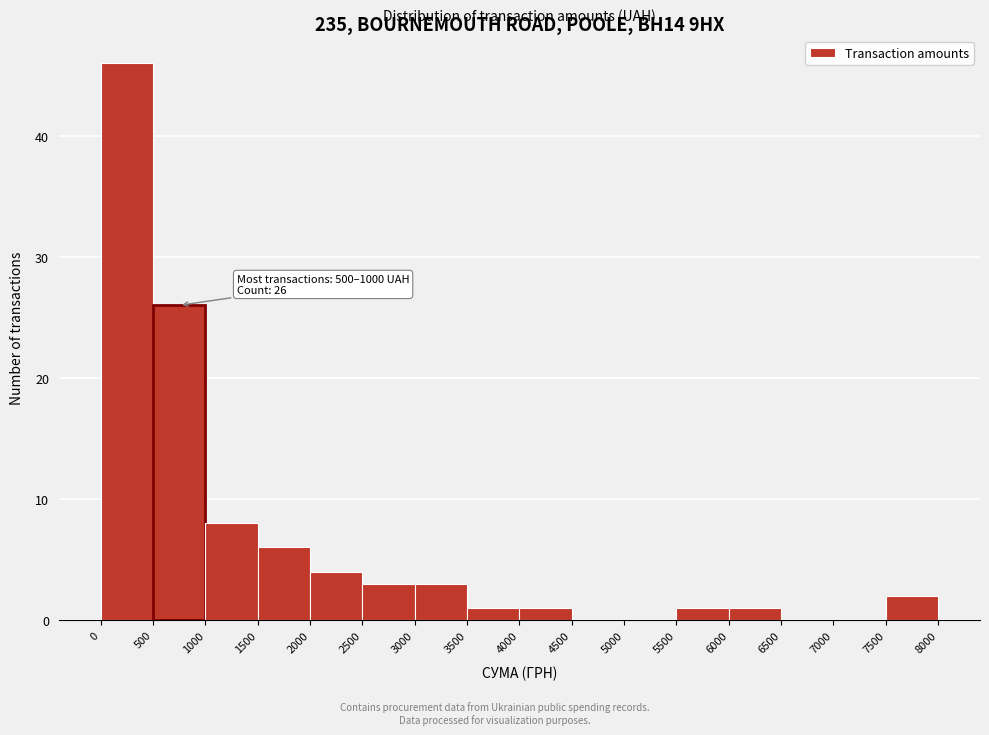

Which range on the x-axis has the tallest bar?

0 to 500